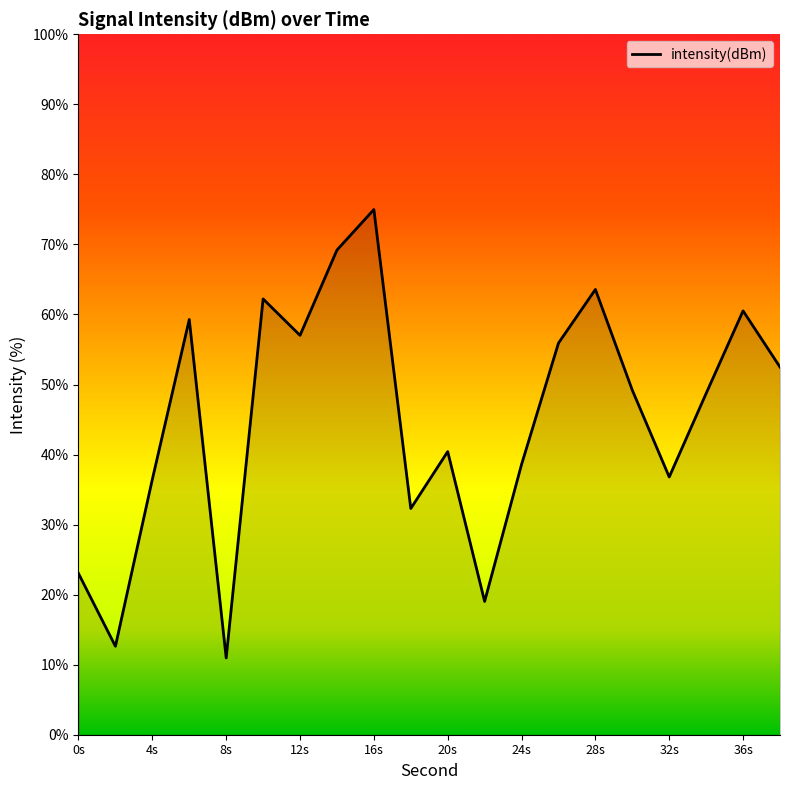

What is the average value?

45.2